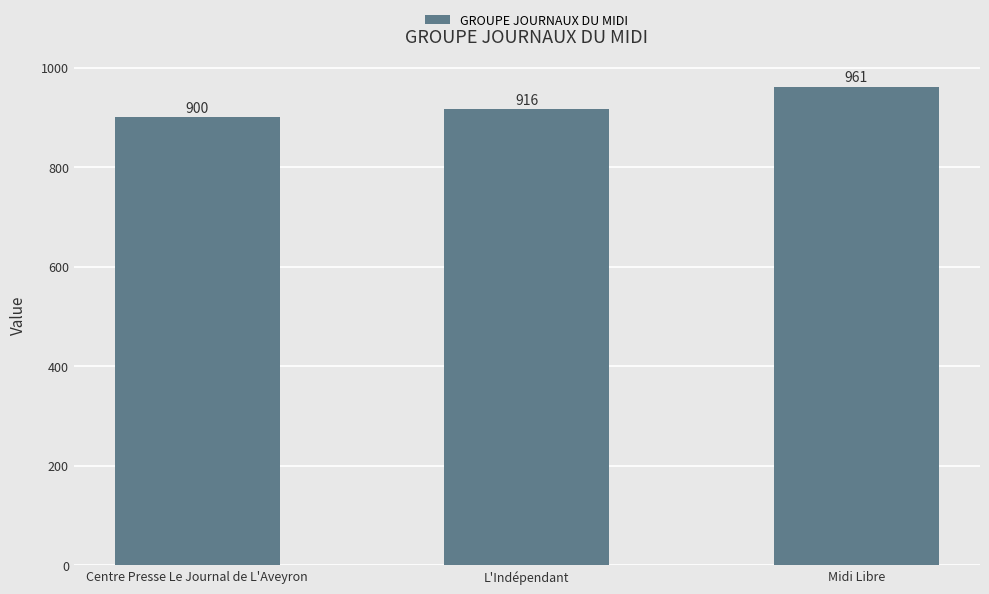

Does the chart contain any negative values?

No